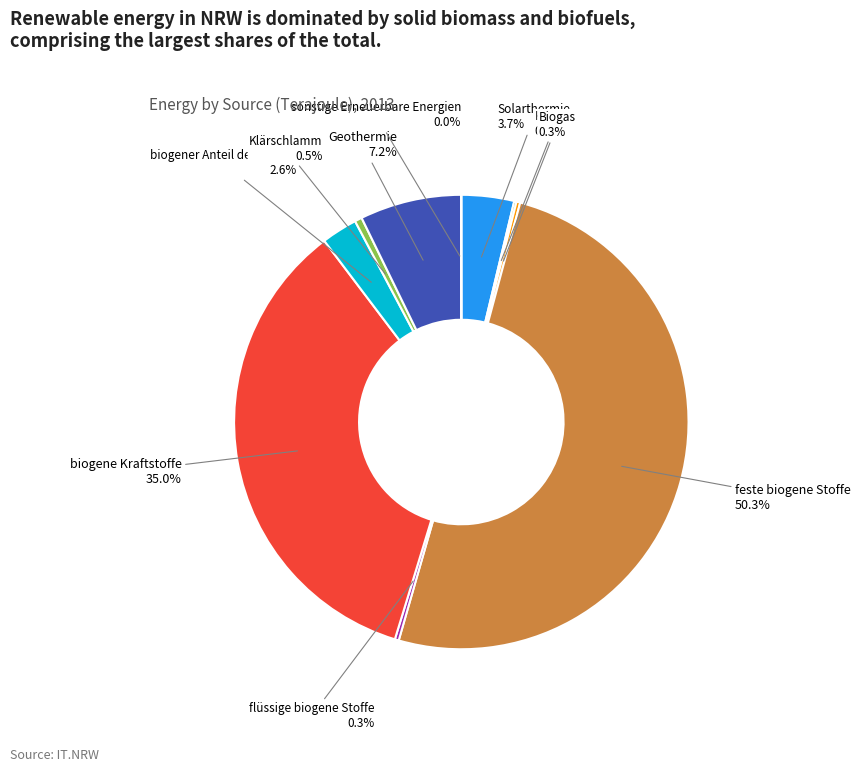

To the nearest percent, what is the average slice percentage?

10%